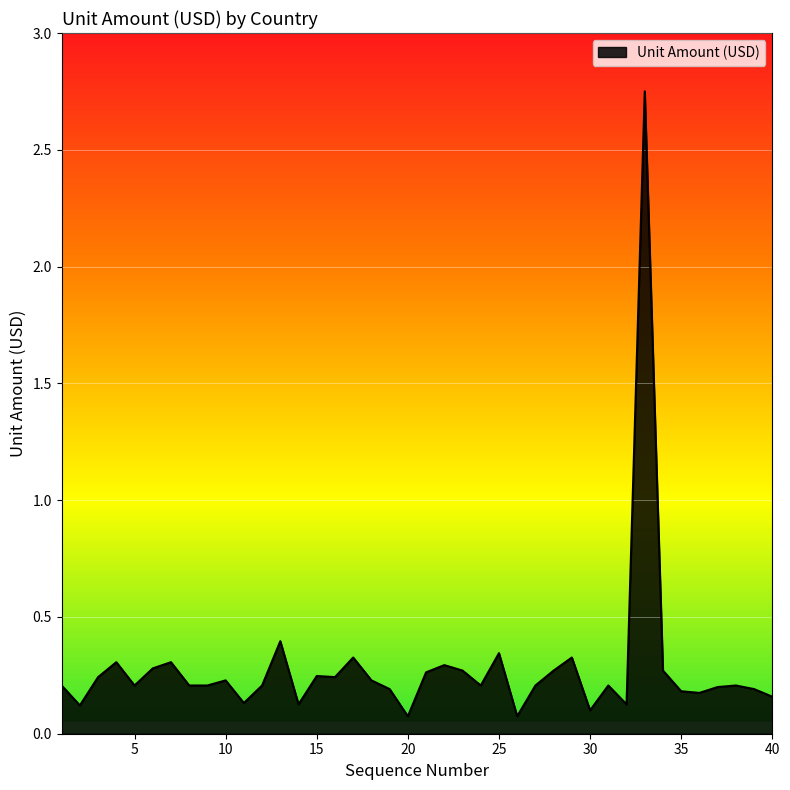

What is the difference between the maximum and minimum values?

2.7